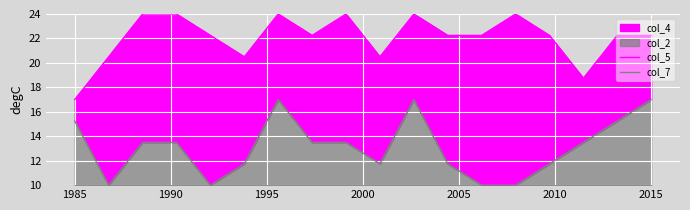

What is the difference between the col_7 values at 16 and 14?

3.5